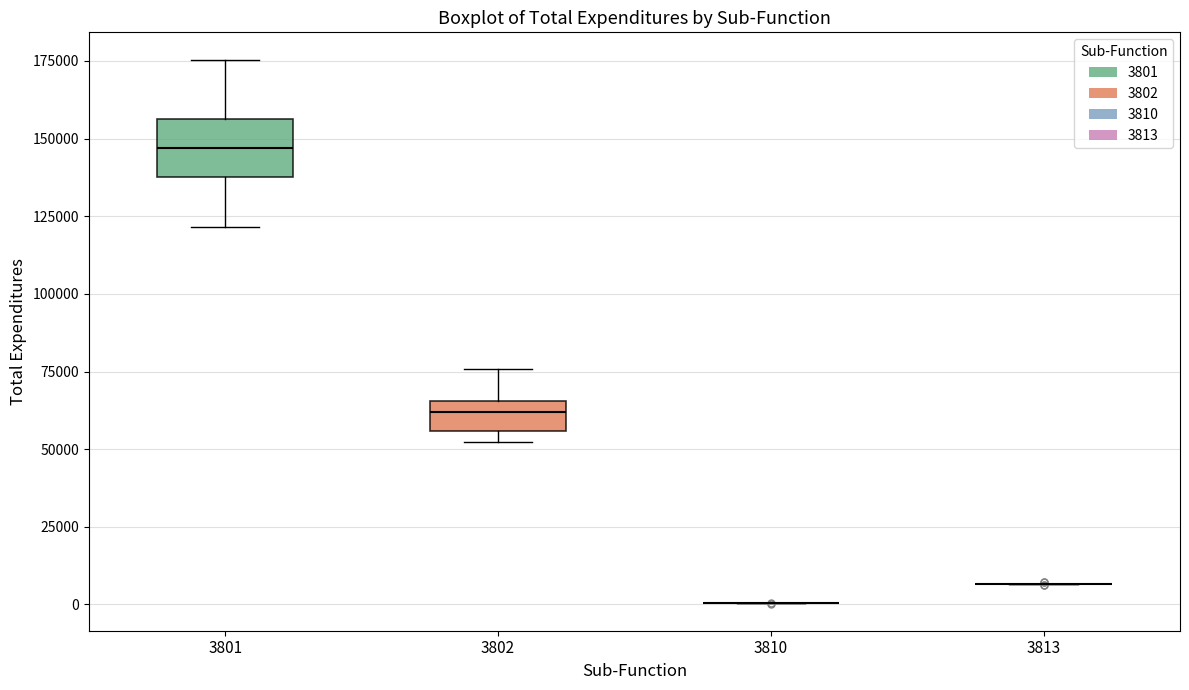

Which box is the tallest, from its lower edge to its upper edge?

3801